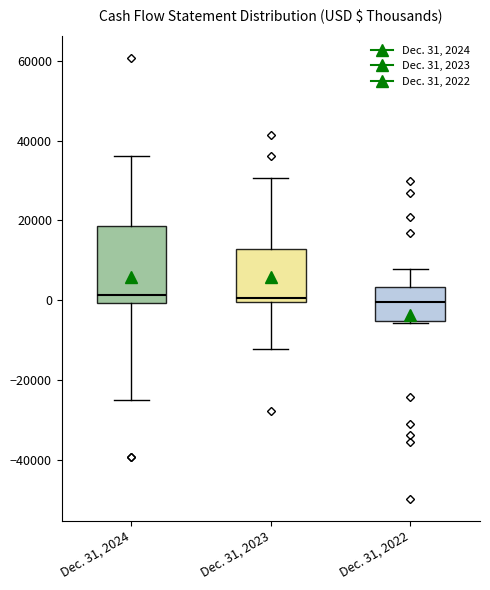

Reading left to right, transcribe this box plot: for each box, give where its median line is, the range the box spans, and where its two whiskers end, as read against the y-axis. The values are not printed on the chart, so give them approximately, as read against the axis.

Dec. 31, 2024: median 2000, box 0 to 18000, whiskers -24000 to 36000
Dec. 31, 2023: median 0 (just above the box's lower edge), box 0 to 12000, whiskers -12000 to 30000
Dec. 31, 2022: median 0, box -6000 to 4000, whiskers -6000 to 8000